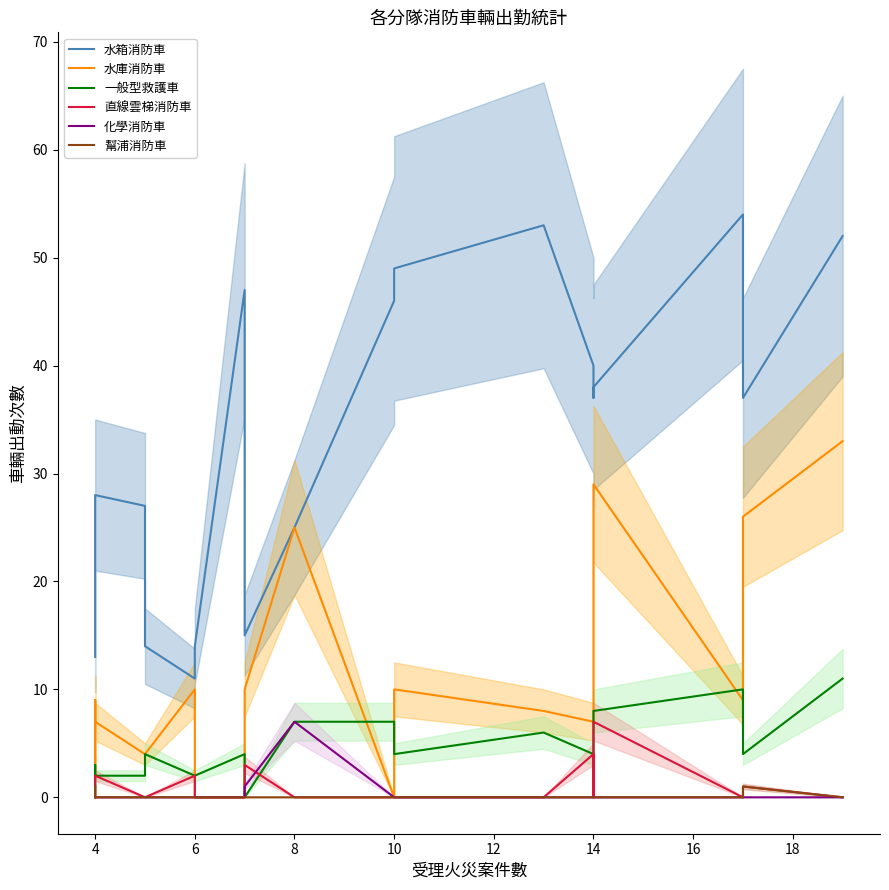

Count the number of categories in the chart.

20